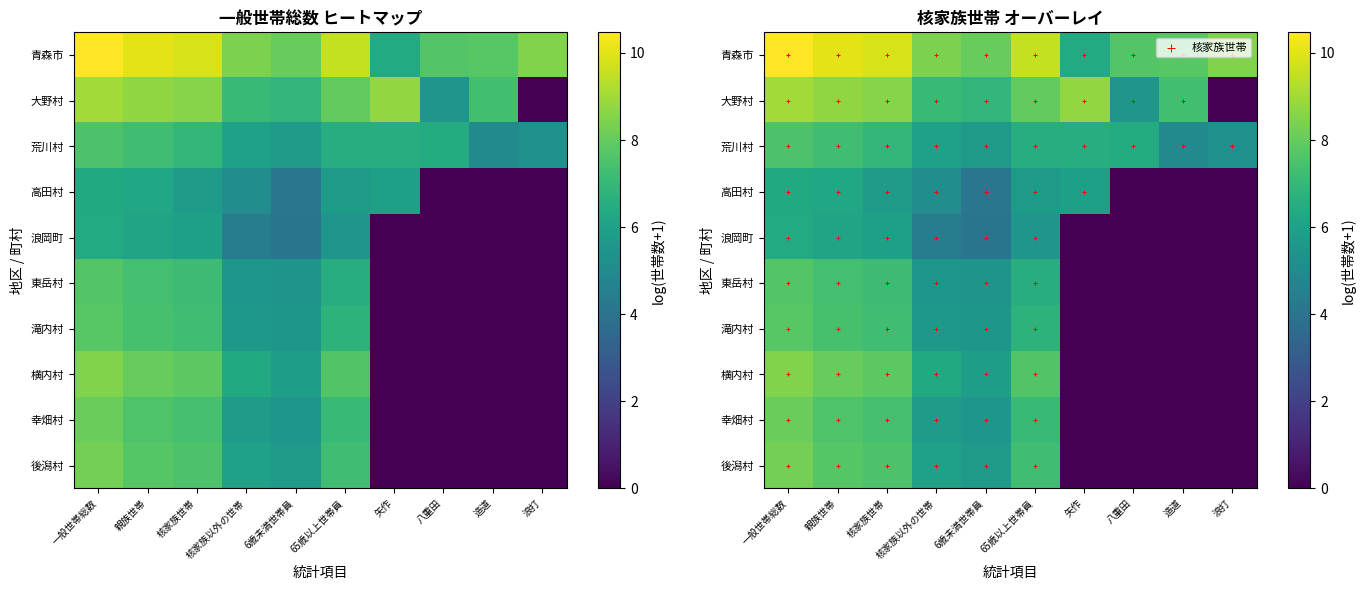

Which series has the largest total across all categories?

青森市